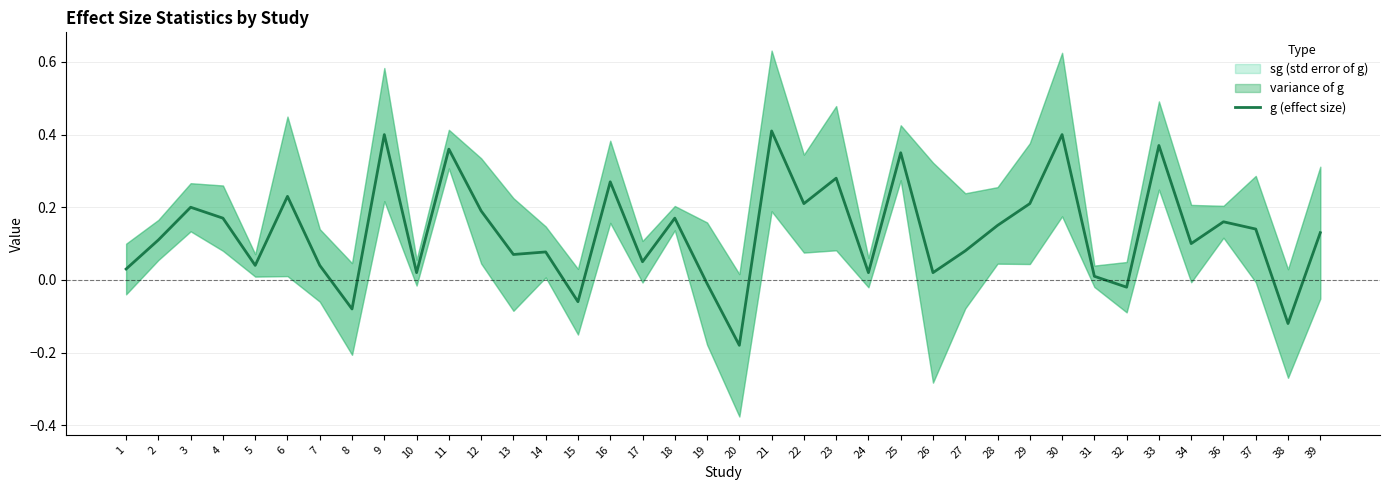

Reading left to right, what are all the values shown in this chart?

0.0	0.1	0.2	0.2	0.0	0.2	0.0	-0.1	0.4	0.0	0.4	0.2	0.1	0.1	-0.1	0.3	0.1	0.2	-0.0	-0.2	0.4	0.2	0.3	0.0	0.3	0.0	0.1	0.1	0.2	0.4	0.0	-0.0	0.4	0.1	0.2	0.1	-0.1	0.1